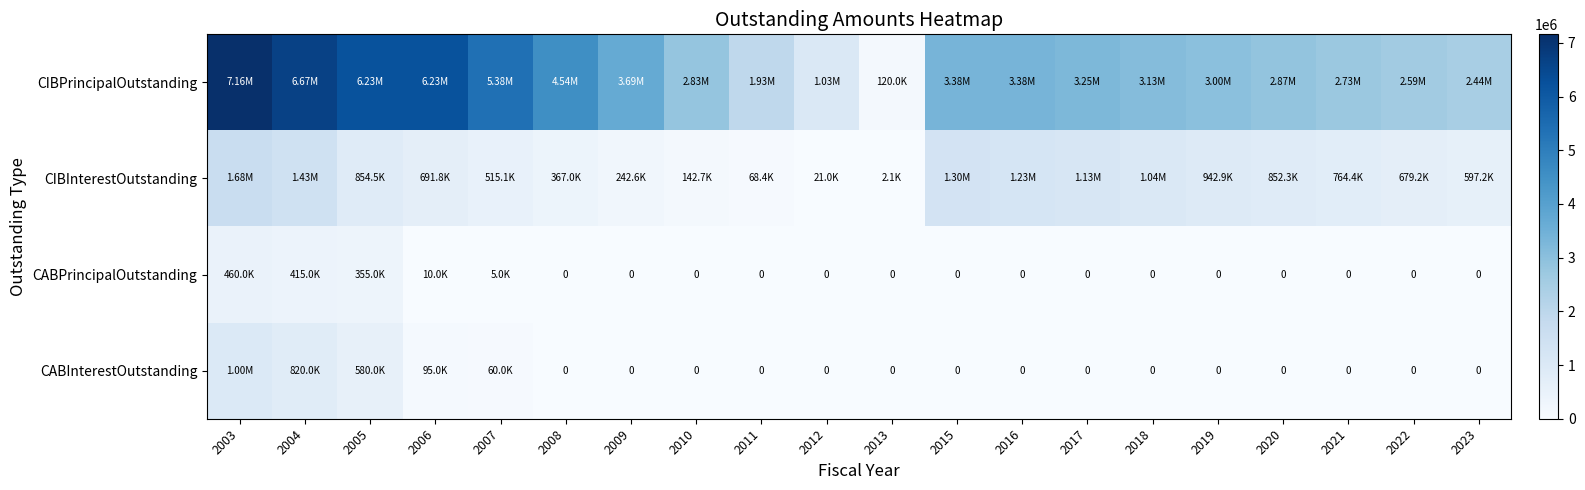

Between 2017 and 2020, which series saw the biggest shift?

CIBPrincipalOutstanding